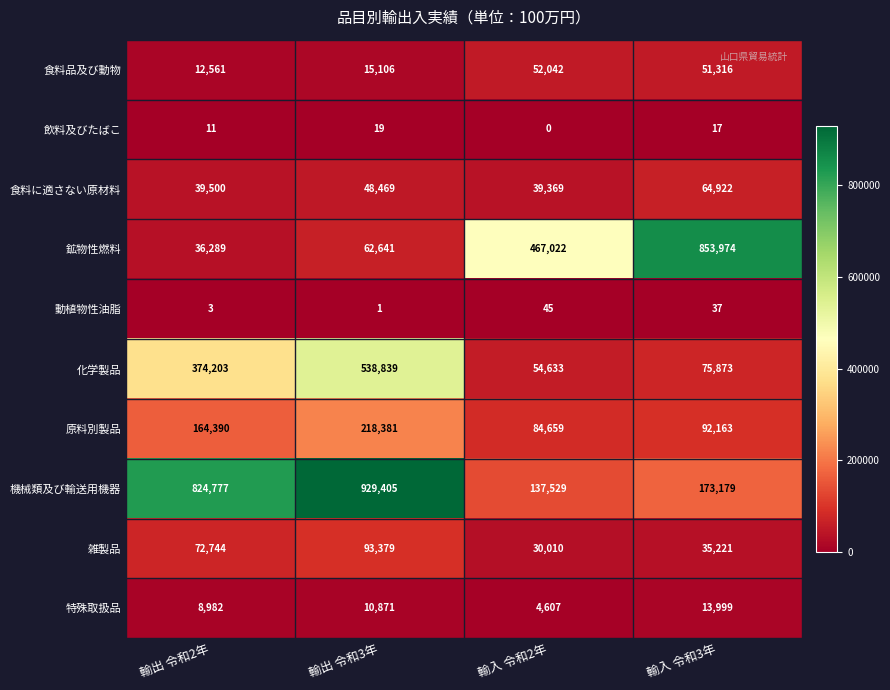

How many values in the 原料別製品 series are below 164390?

2